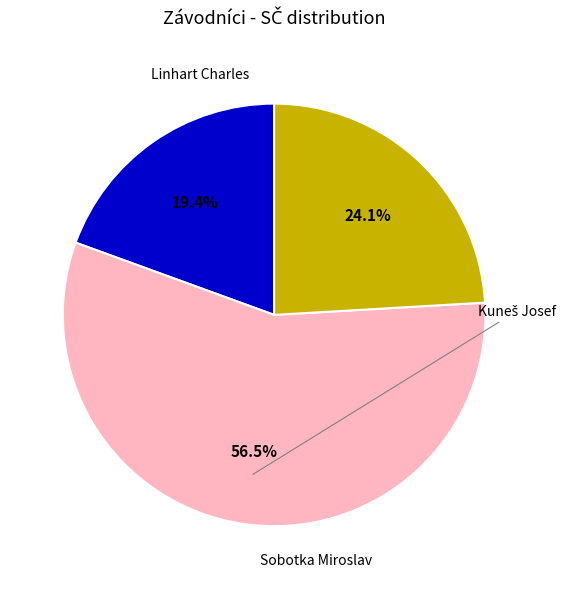

How many slices are in this pie chart?

3